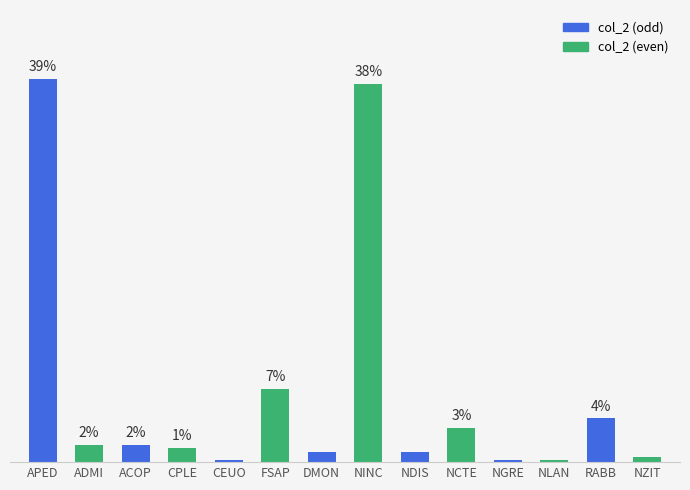

The value at CPLE is 0.4. True or false?

False